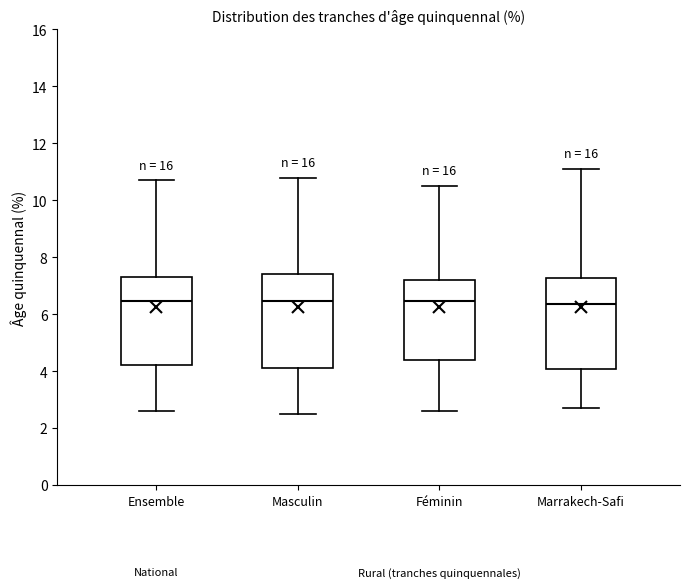

Reading left to right, transcribe this box plot: for each box, give where its median line is, the range the box spans, and where its two whiskers end, as read against the y-axis. The values are not printed on the chart, so give them approximately, as read against the axis.

Ensemble: median 6.4, box 4.2 to 7.4, whiskers 2.6 to 10.8
Masculin: median 6.4, box 4.2 to 7.4, whiskers 2.6 to 10.8
Féminin: median 6.4, box 4.4 to 7.2, whiskers 2.6 to 10.6
Marrakech-Safi: median 6.4, box 4.0 to 7.2, whiskers 2.8 to 11.2